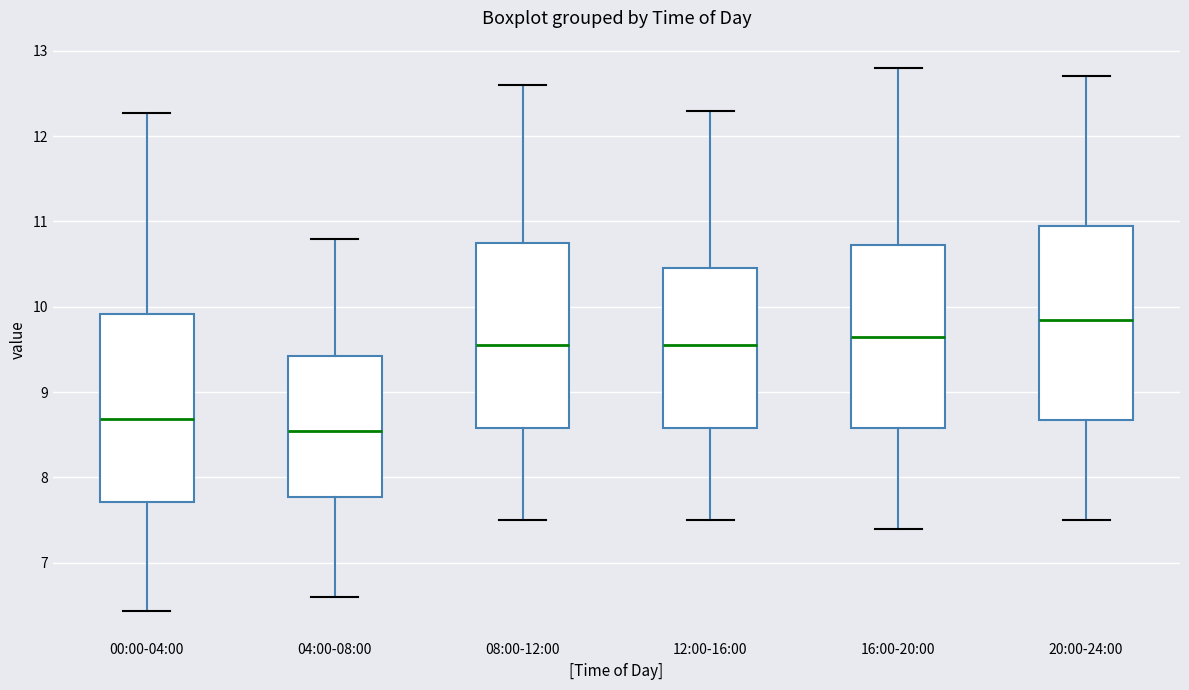

Which box's median line is the highest?

20:00-24:00